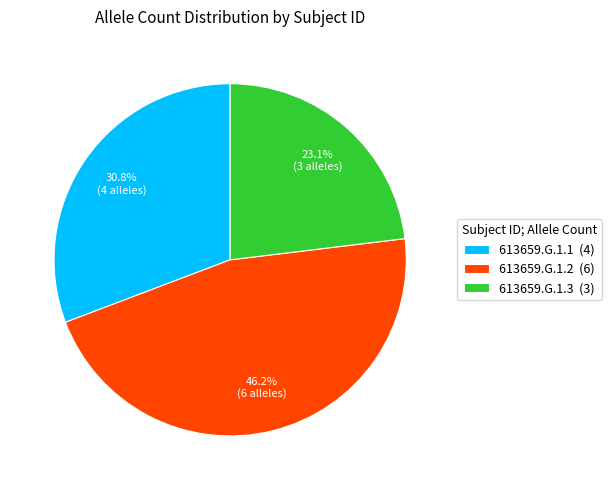

Combined, what portion of the pie is 613659.G.1.1 and 613659.G.1.3?

53.8%